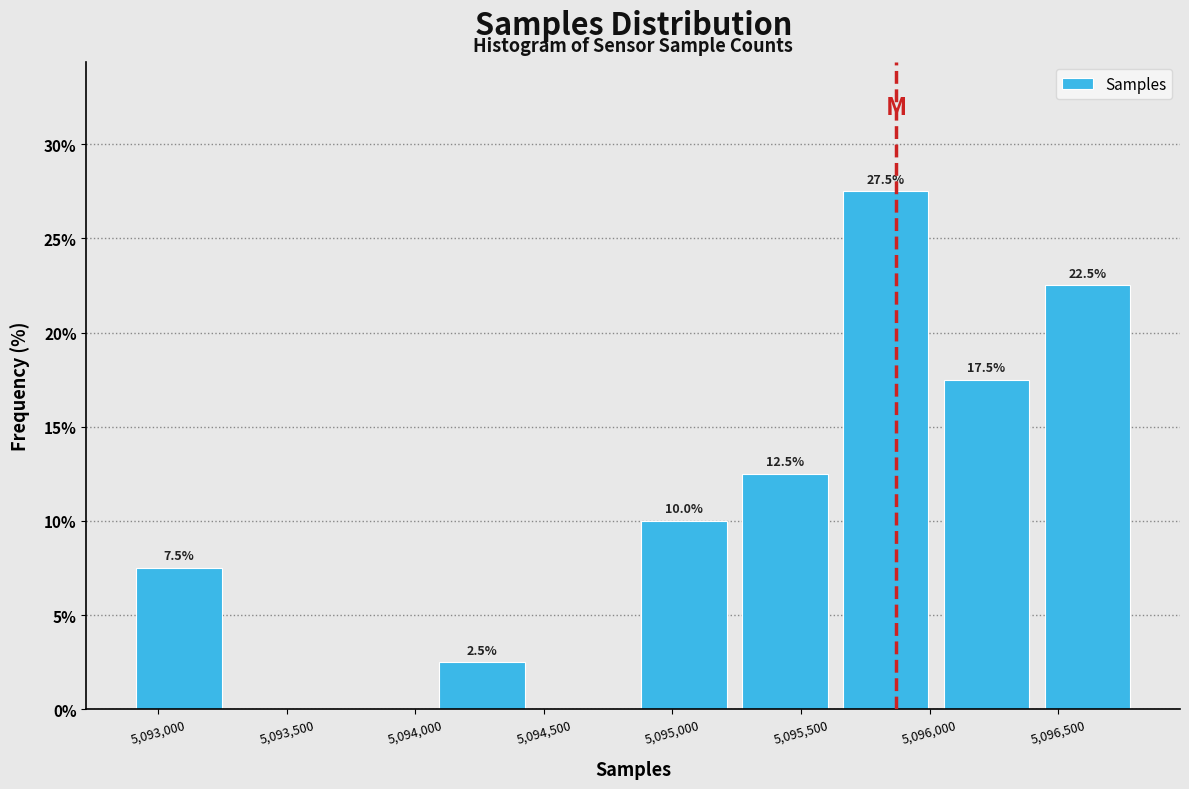

Over which range of the x-axis is the bar tallest?

5095650 to 5096050